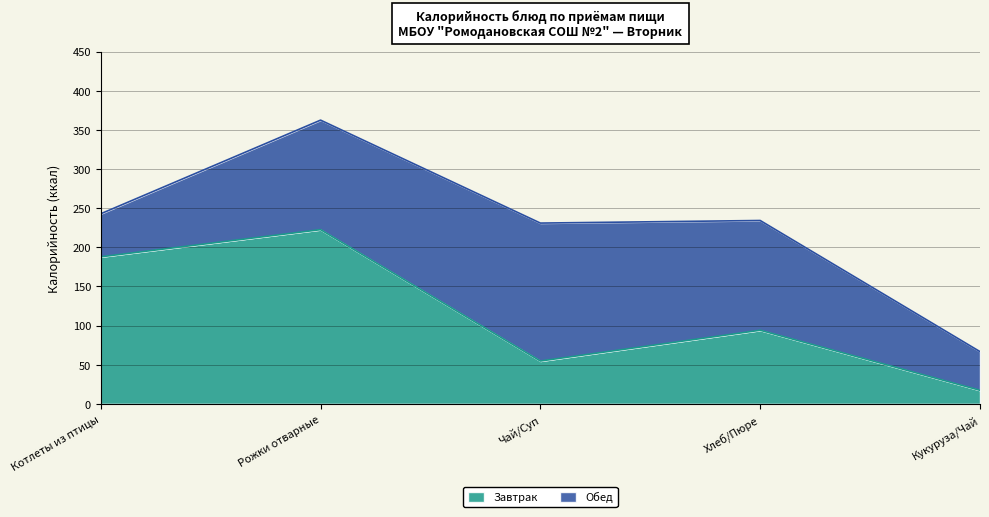

List the labels in order of value, largest first.

Рожки отварные, Котлеты из птицы, Хлеб/Пюре, Чай/Суп, Кукуруза/Чай